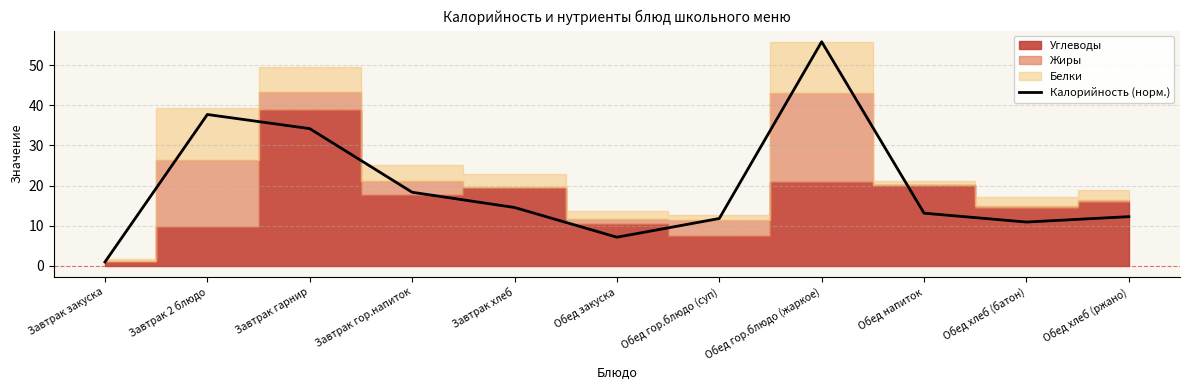

What position from the left is Завтрак гарнир?

3